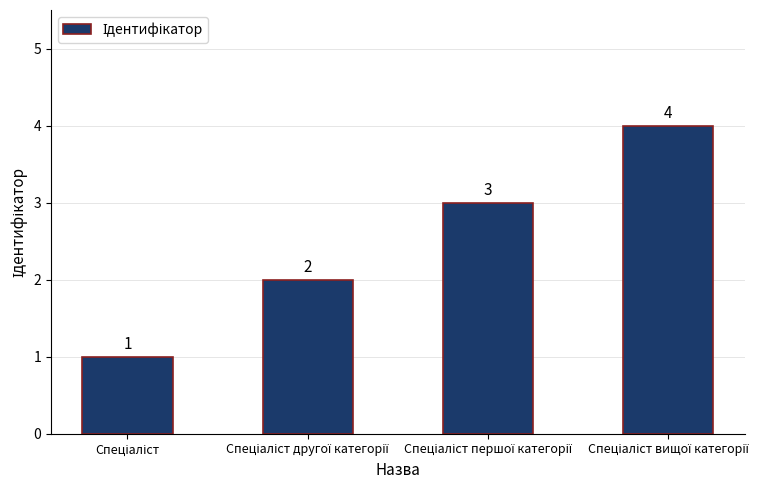

What is the greatest value displayed?

4